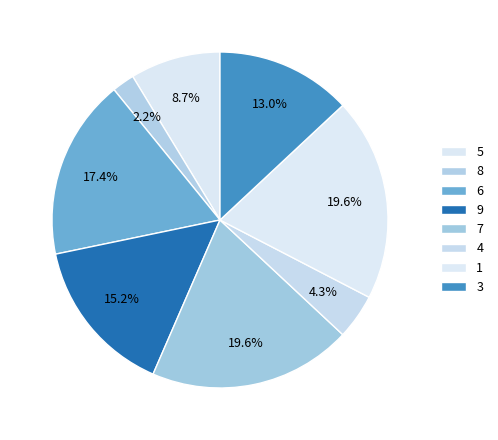

How many slices are in this pie chart?

8